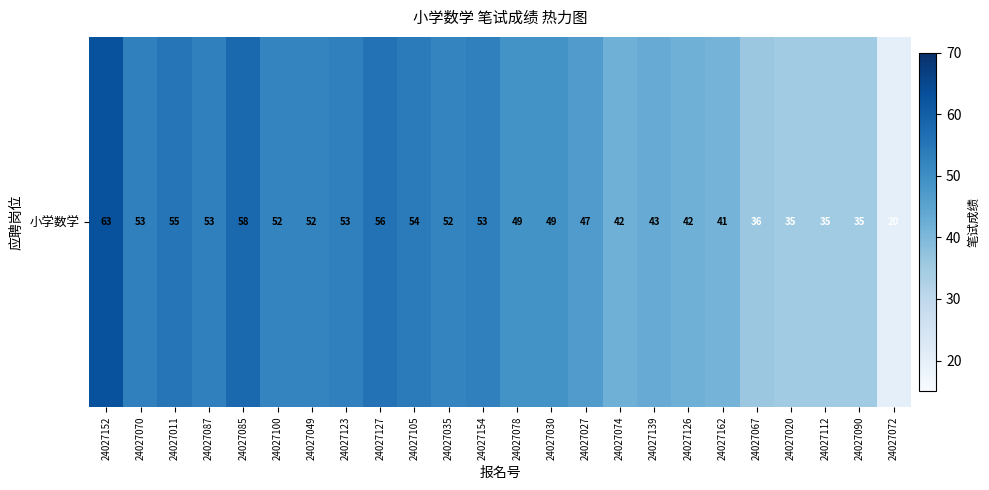

What is the change in value from 24027070 to 24027020?

-18